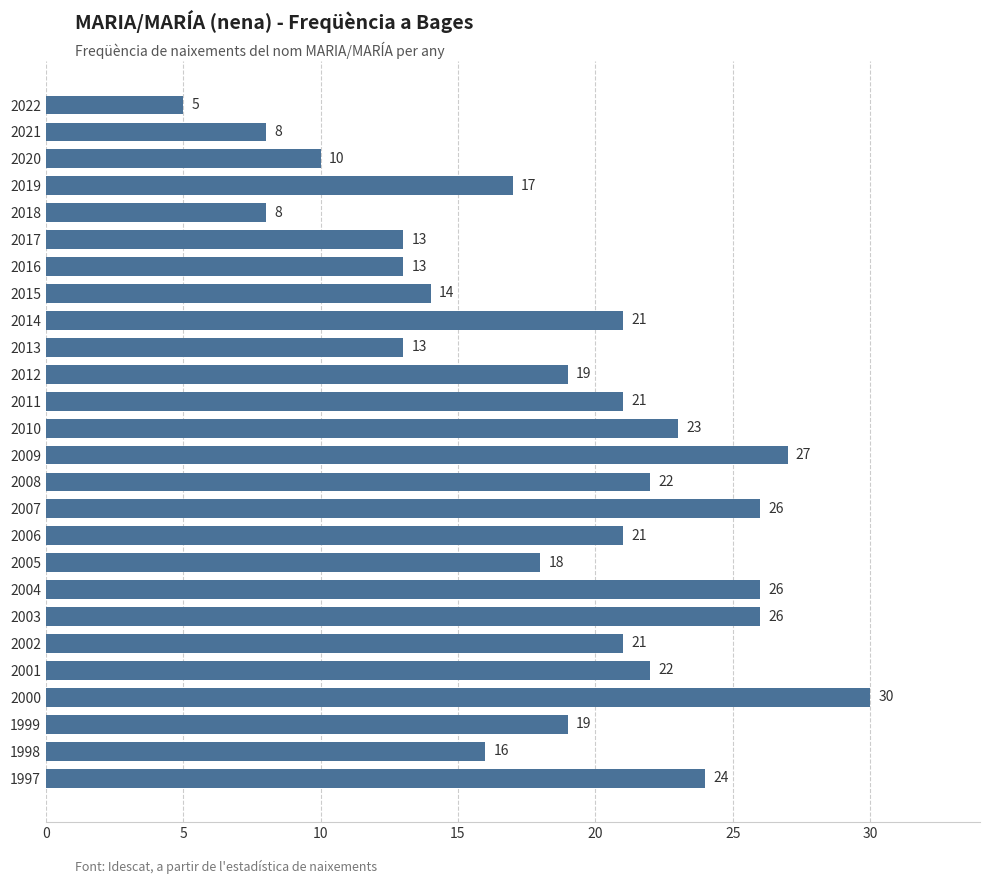

What is the minimum value shown in the chart?

5